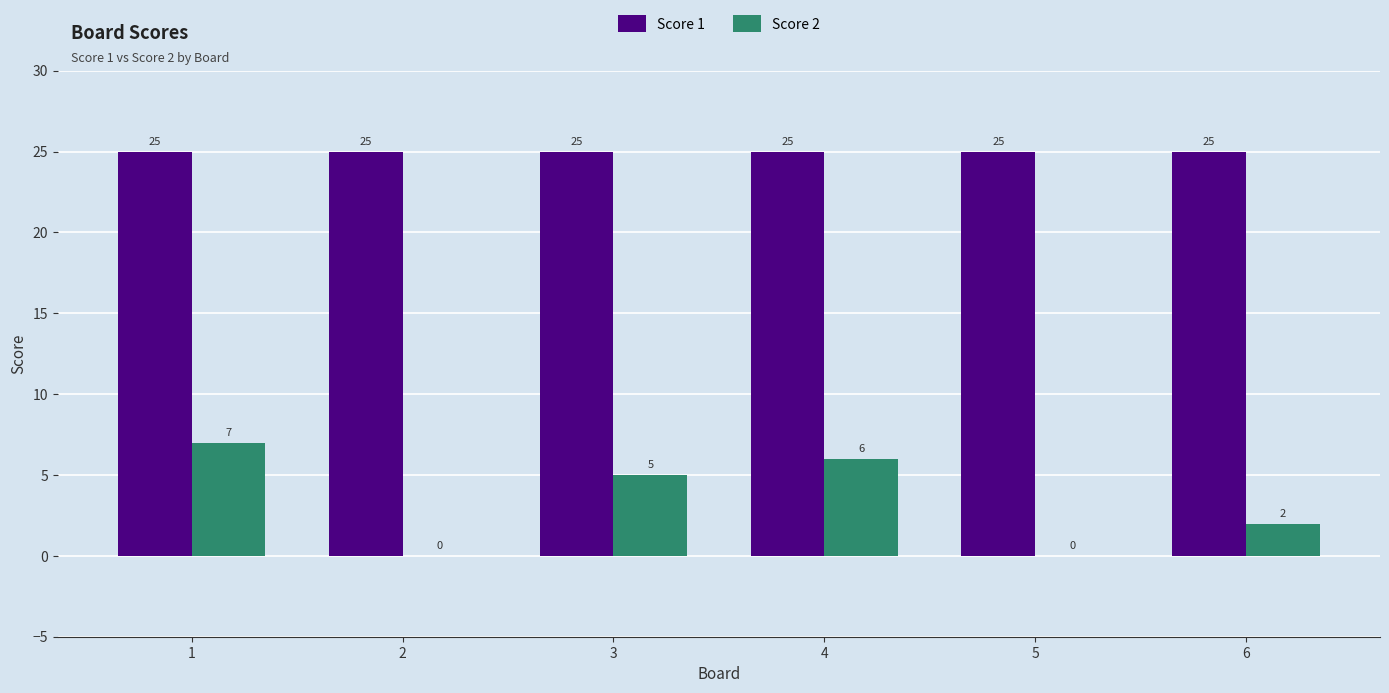

Read the Score 1 value at 4.

25